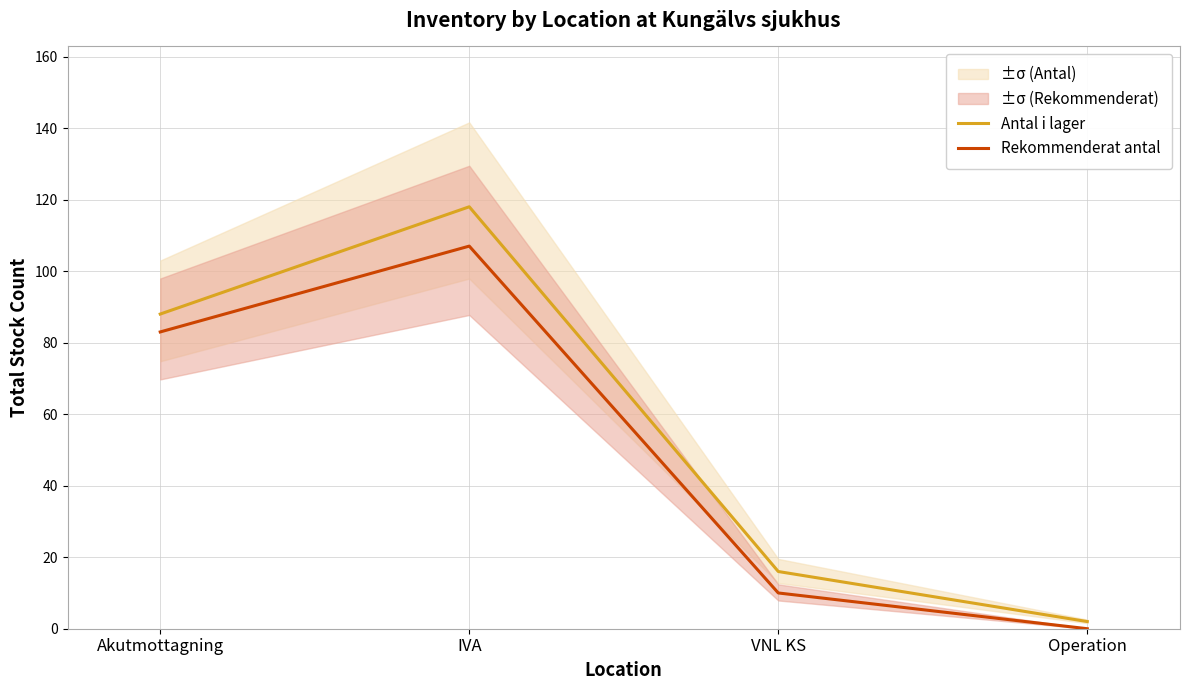

Rank the series by their average value, from lowest to highest.

Rekommenderat antal, Antal i lager